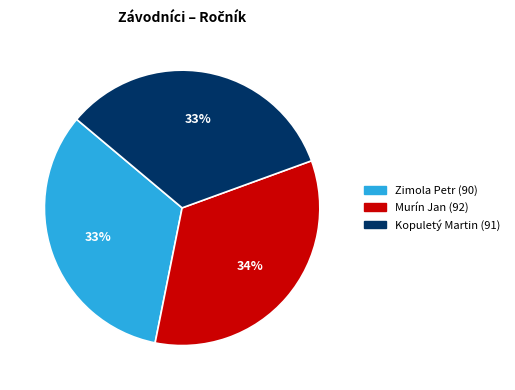

The Kopuletý Martin slice represents 33% of the pie. True or false?

True